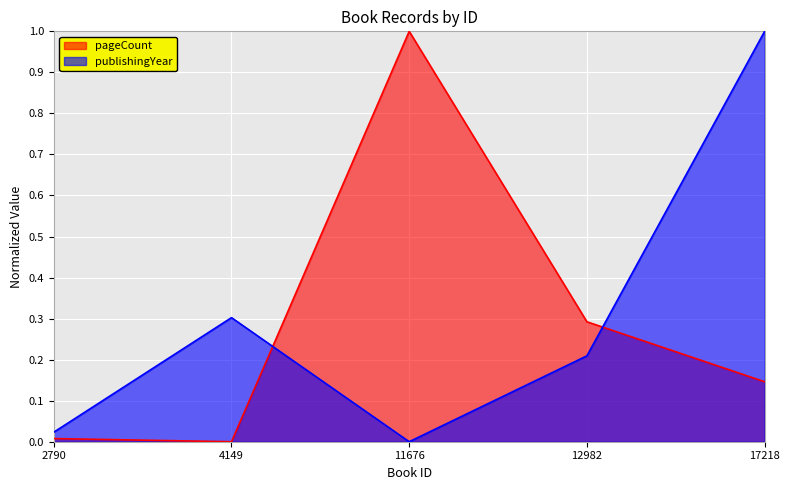

What is the difference between the highest and lowest values at 17218?

0.9